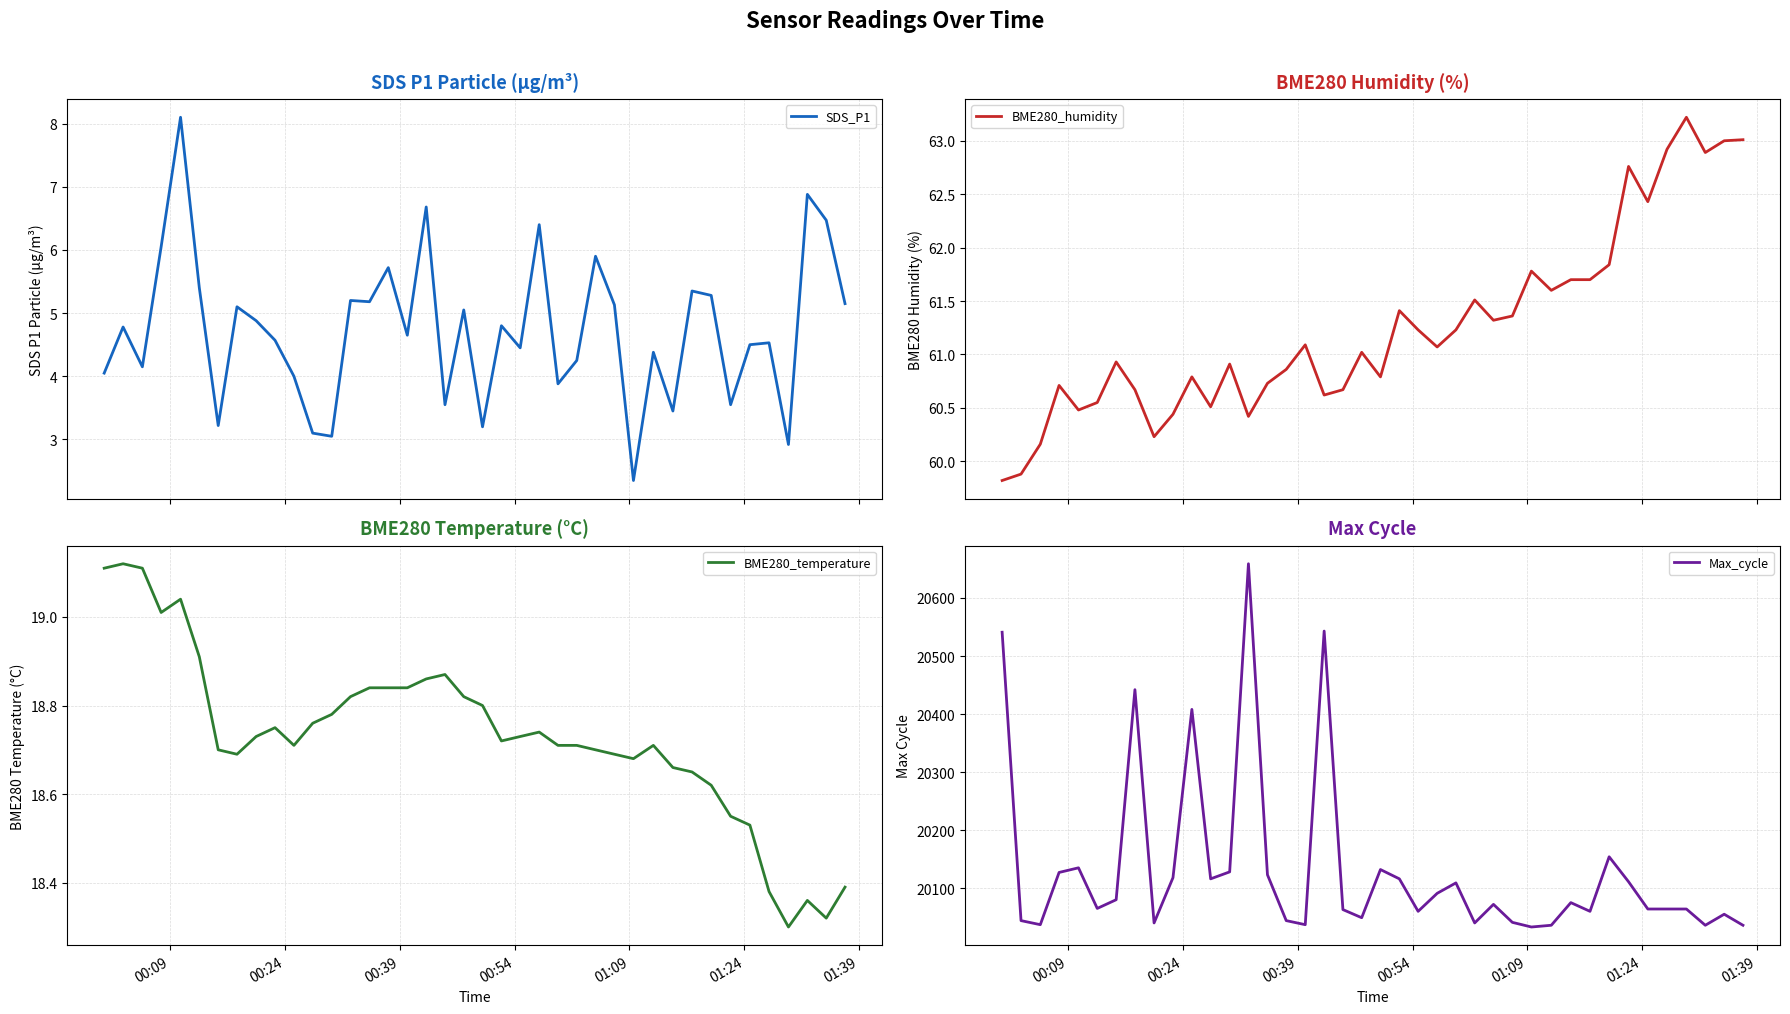

What is the average value of the BME280_temperature series?

18.7